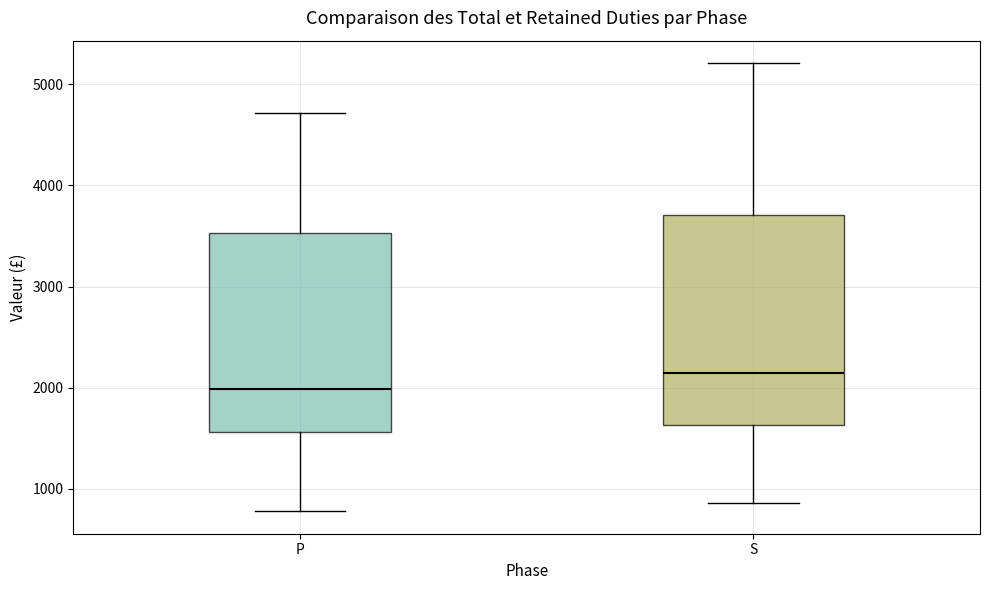

Where is the upper edge of the box for P on the y-axis? The values are not printed on the chart, so give them approximately, as read against the axis.

3500